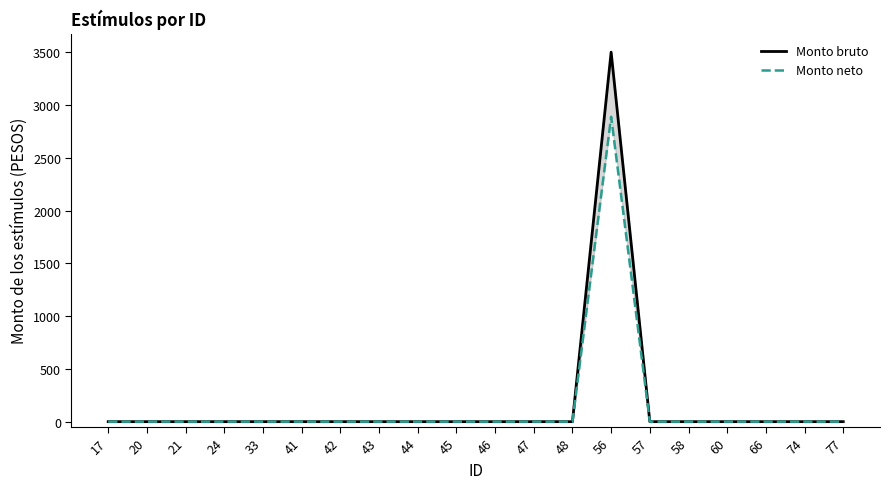

List the series in order of their overall mean, highest first.

Monto bruto, Monto neto